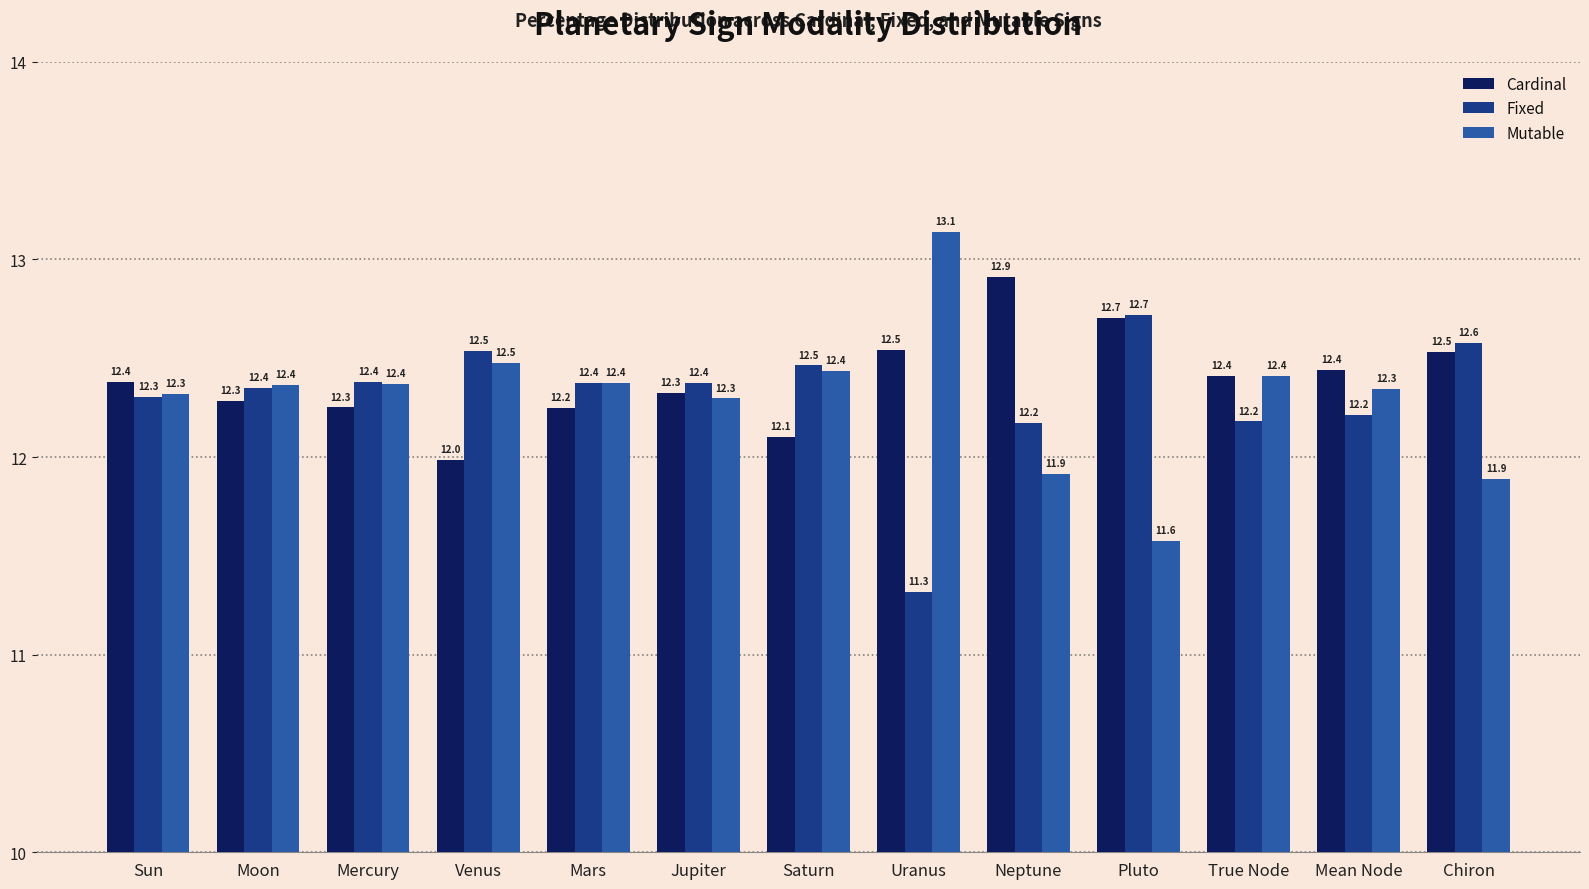

How many bars are there in total?

39